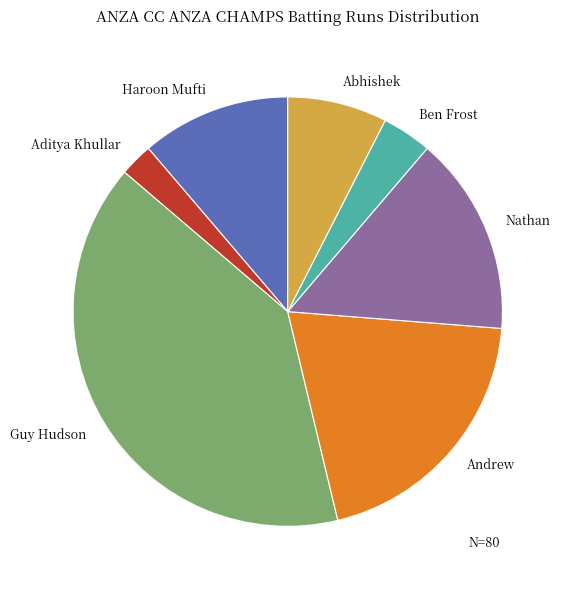

What is the smallest slice in the pie chart?

Aditya Khullar